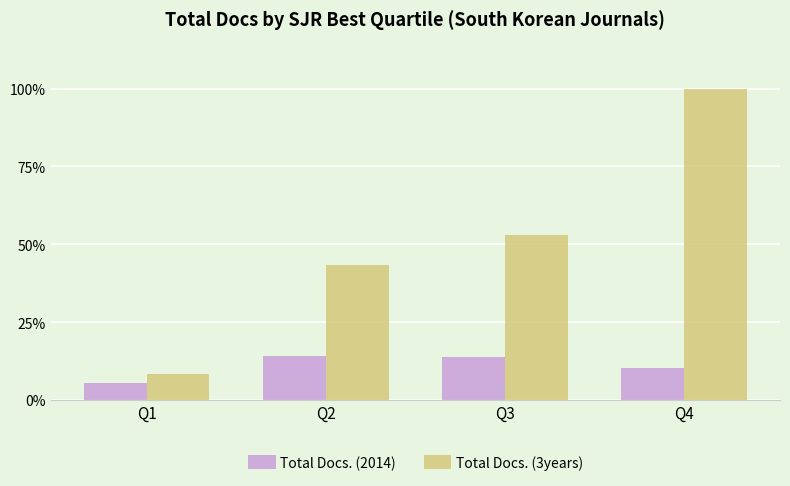

What is the total value across all series at Q1?

13.7